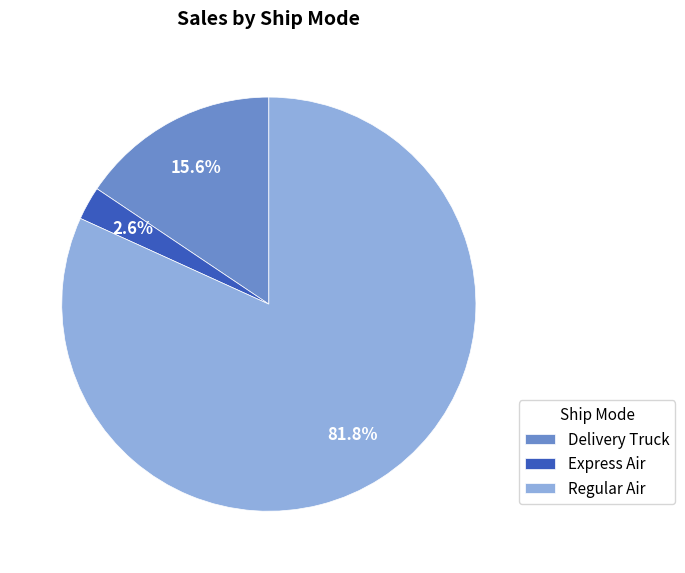

What portion of the pie excludes Delivery Truck?

84.4%